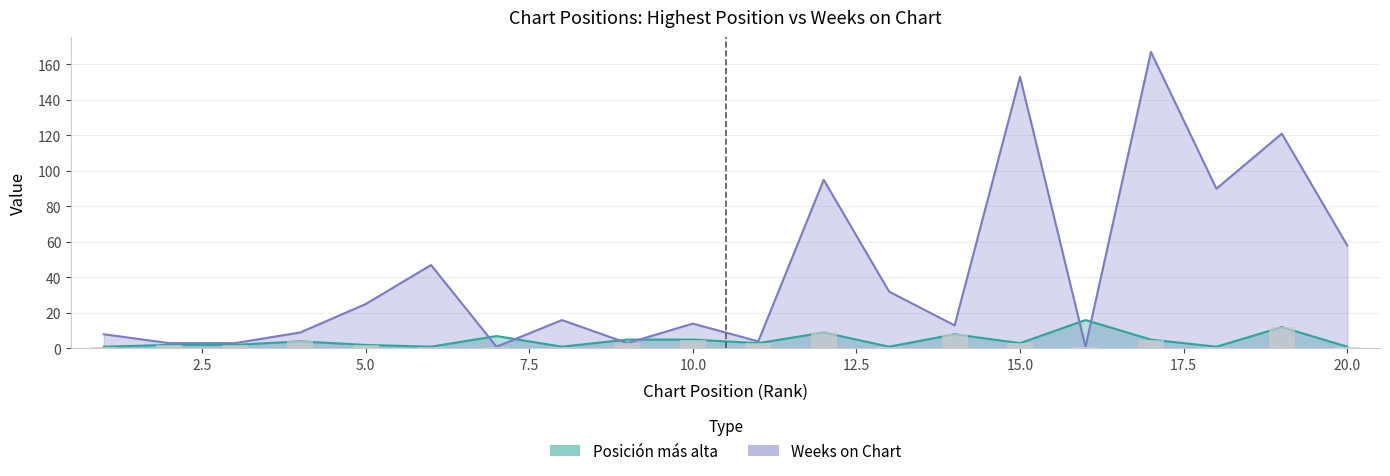

What are all the series names shown in the legend?

Posicion mas alta, Weeks on Chart